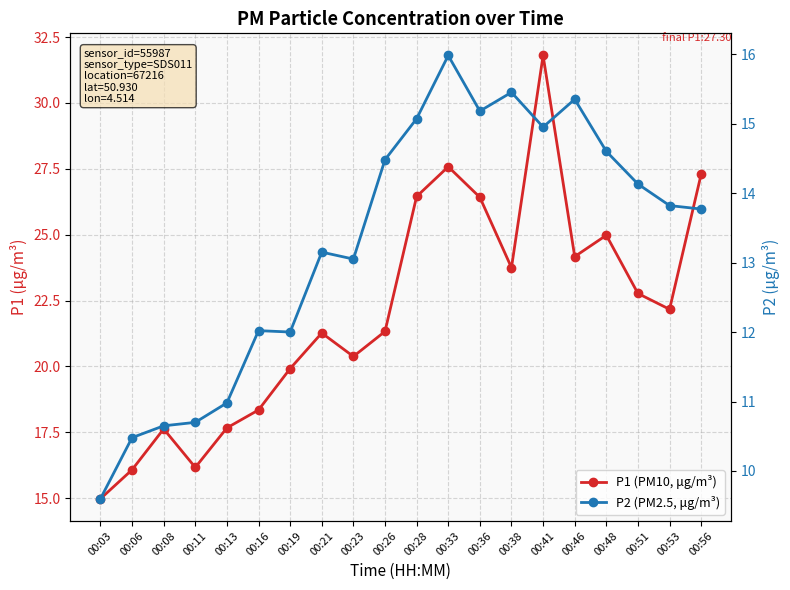

True or false: P2 (PM2.5, μg/m³) has a value of 18.4 at 00:13.

False